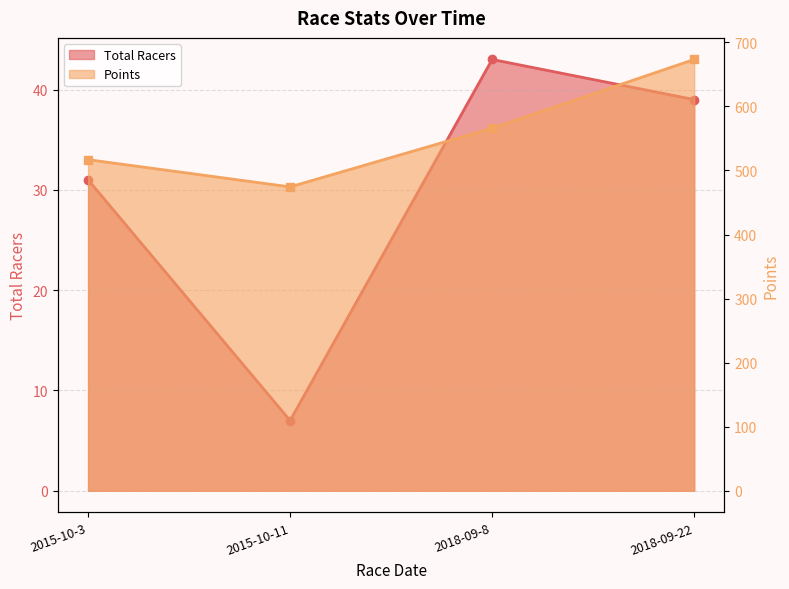

Rank the series by their maximum value, from highest to lowest.

Points, Total Racers